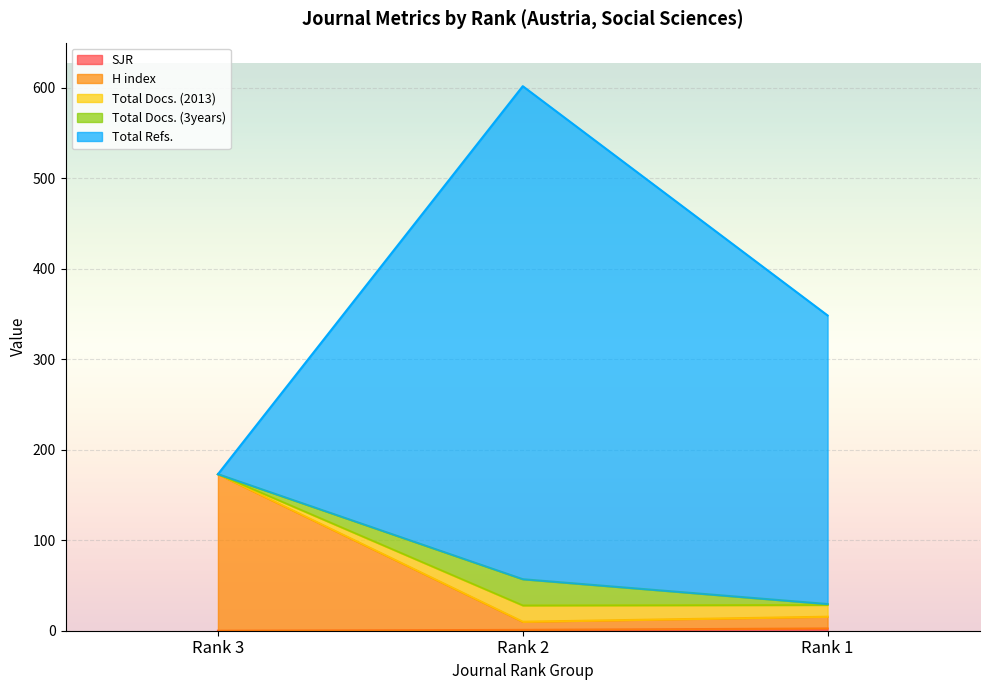

At which category does the chart reach its peak across all series?

Rank 2